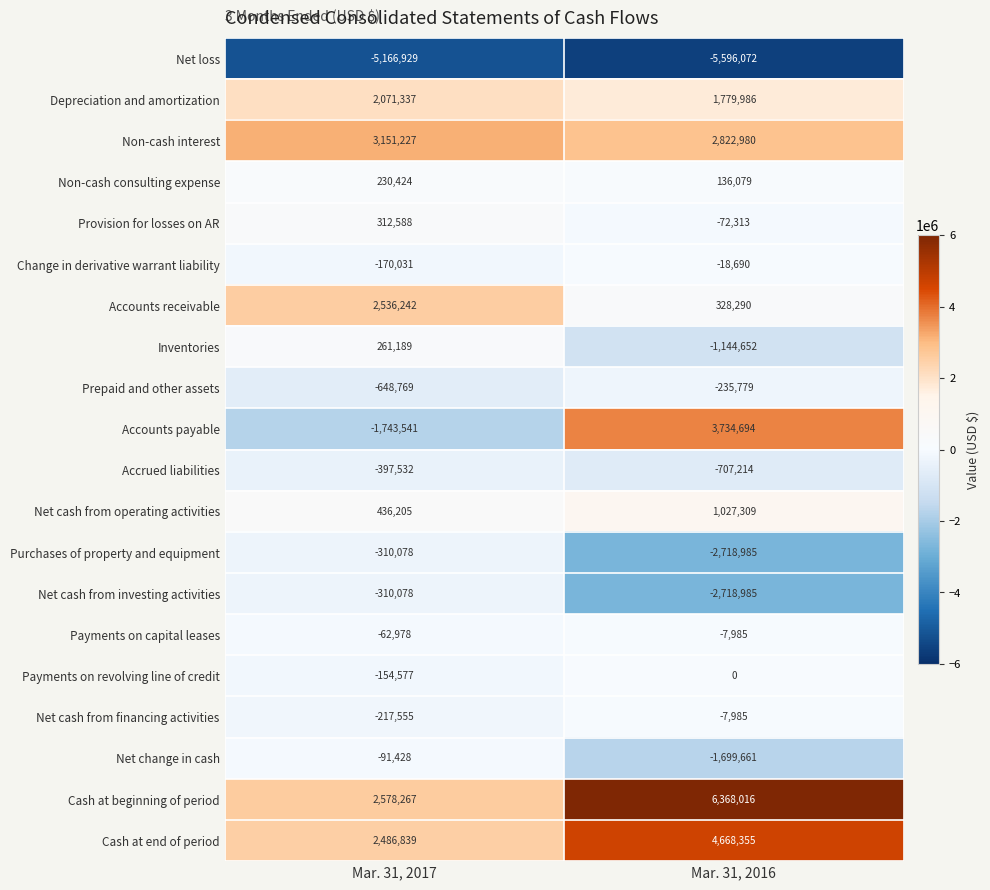

What is the greatest value displayed?

6368016